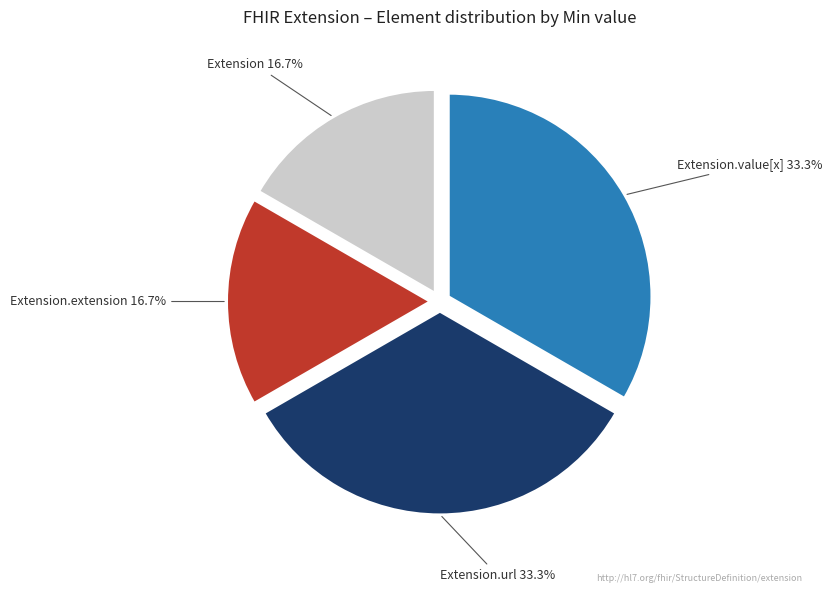

Does any single category account for the majority?

No